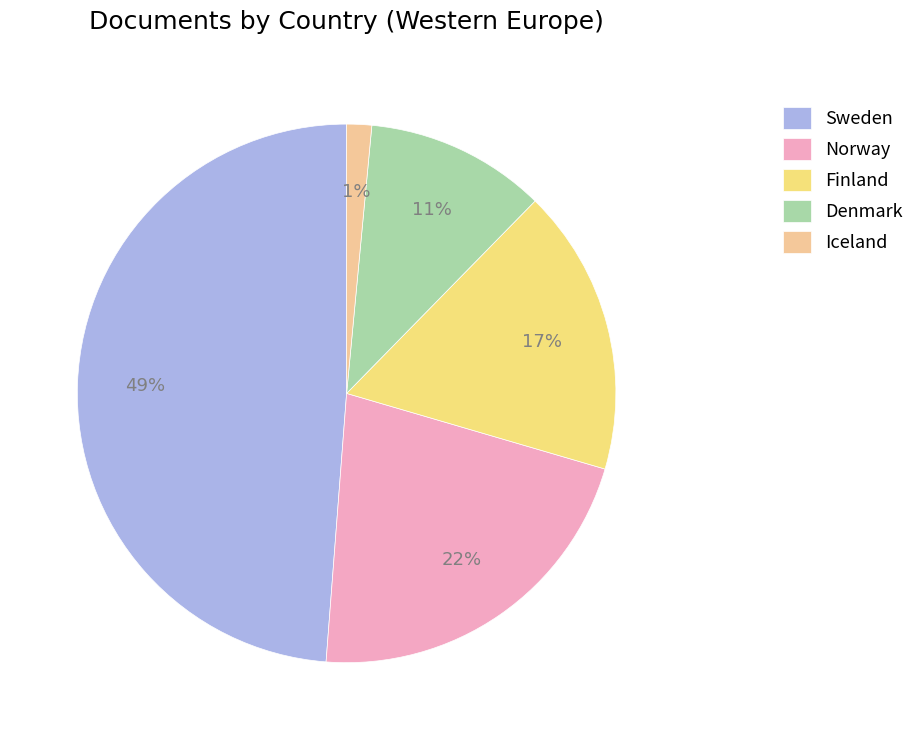

What is the largest slice in the pie chart?

Sweden